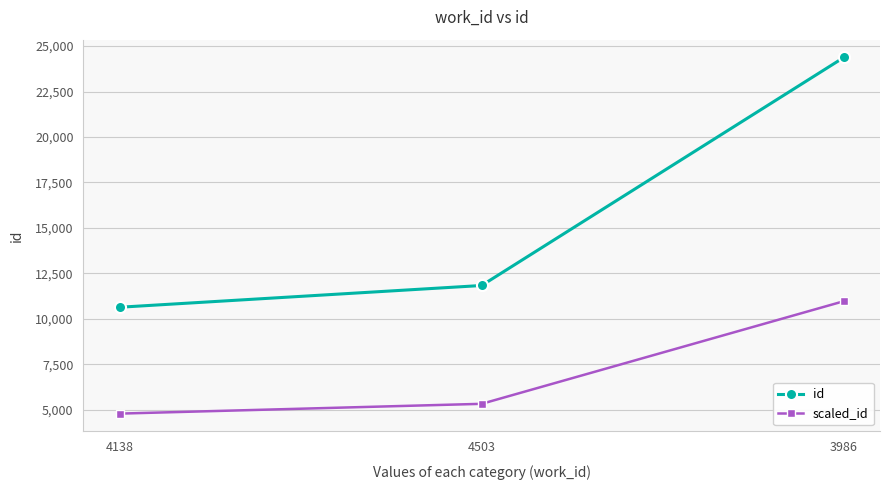

How many lines are shown in the chart?

2